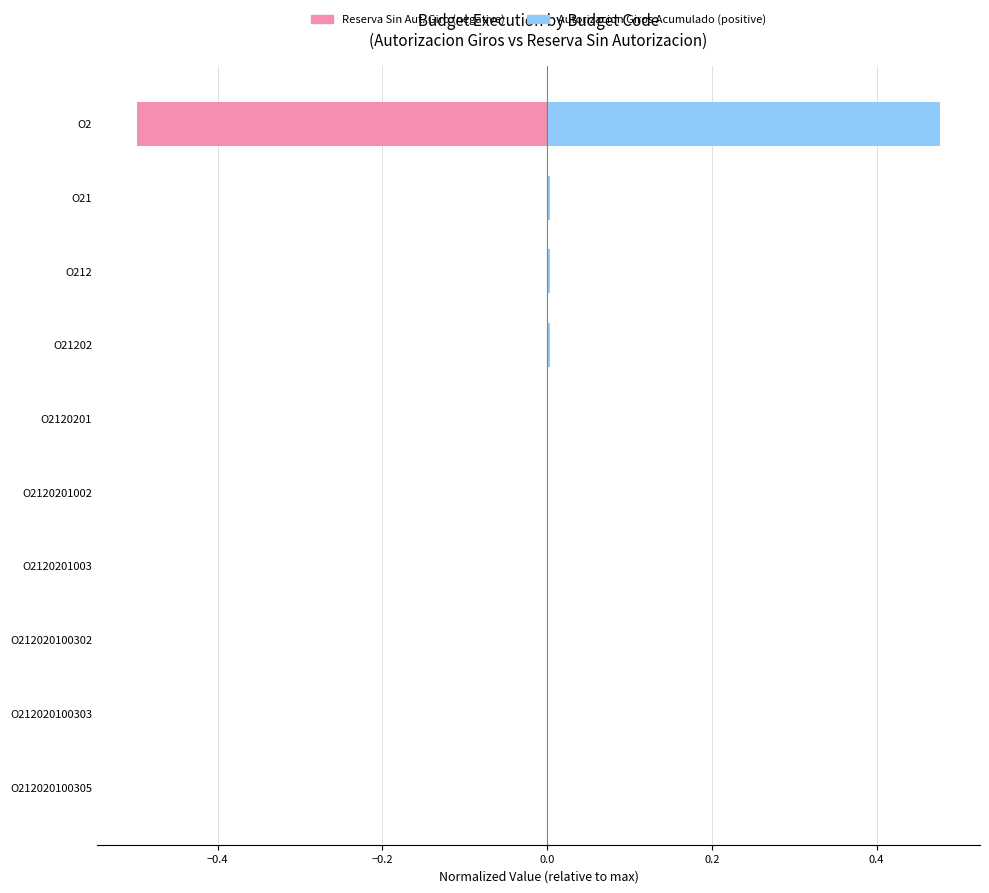

At how many categories does at least one series exceed 0?

10